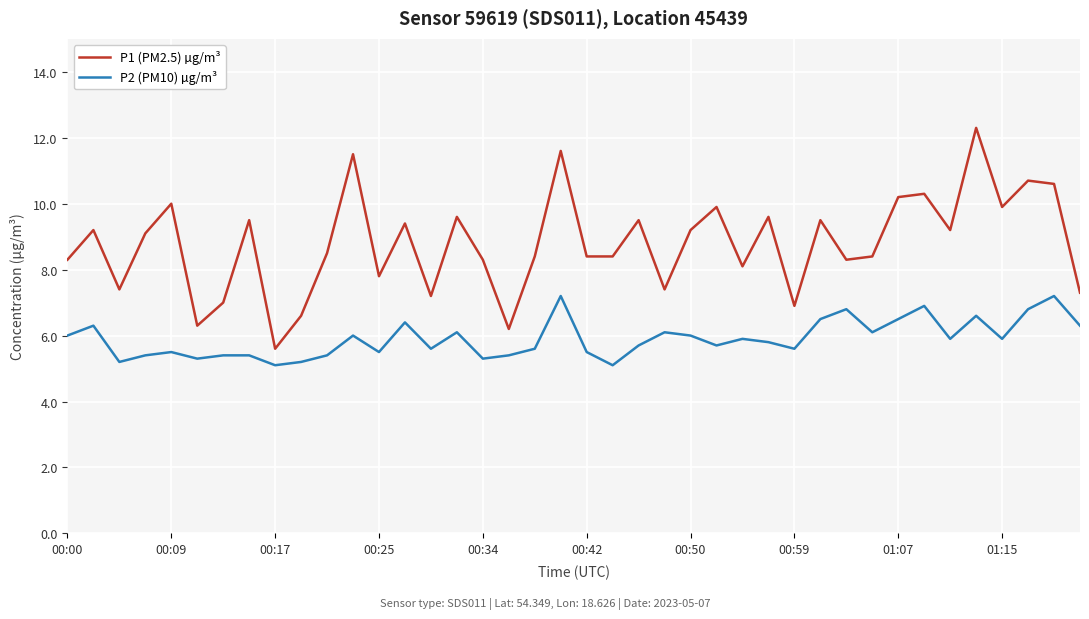

What is the minimum value shown in the chart?

5.1